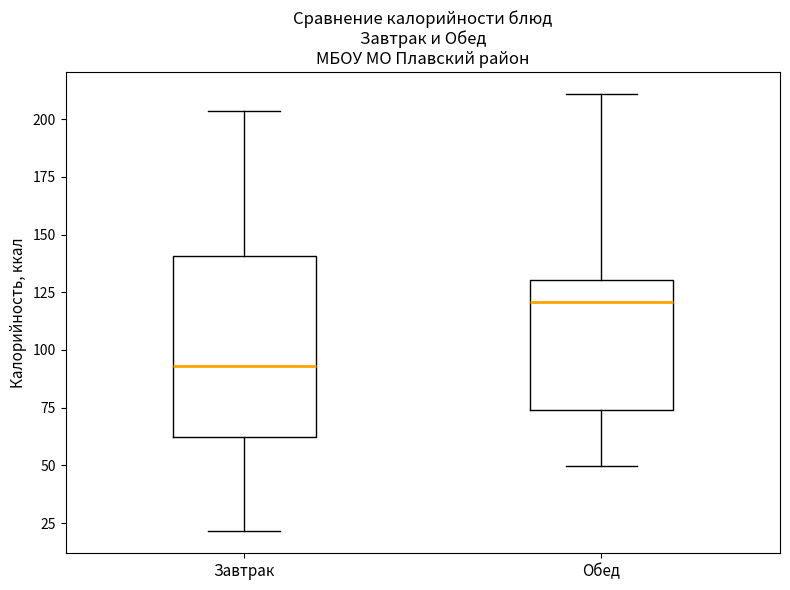

Which box is the tallest, from its lower edge to its upper edge?

Завтрак